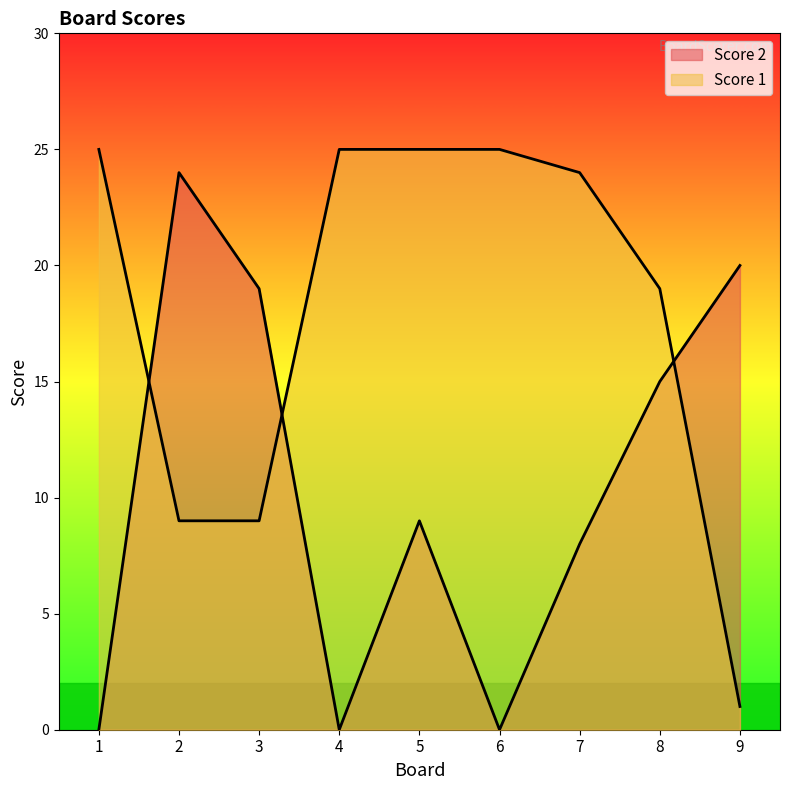

What is the minimum value for Score 1?

1